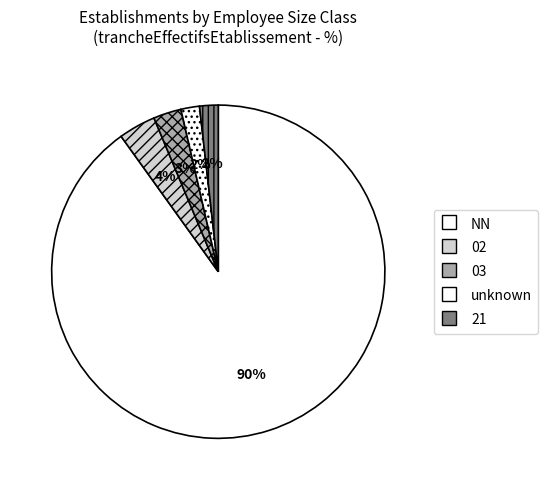

How many segments does this pie chart have?

5